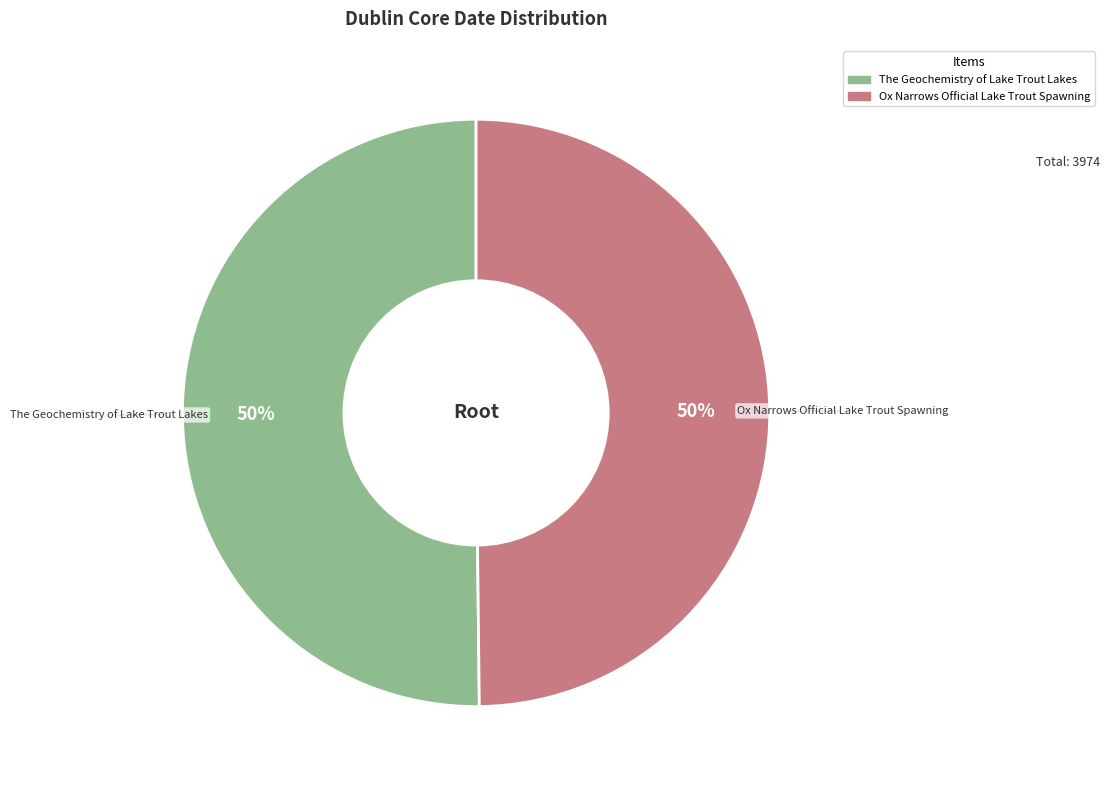

Do Ox Narrows Official Lake Trout Spawning and The Geochemistry of Lake Trout Lakes together represent more than half of the pie?

Yes